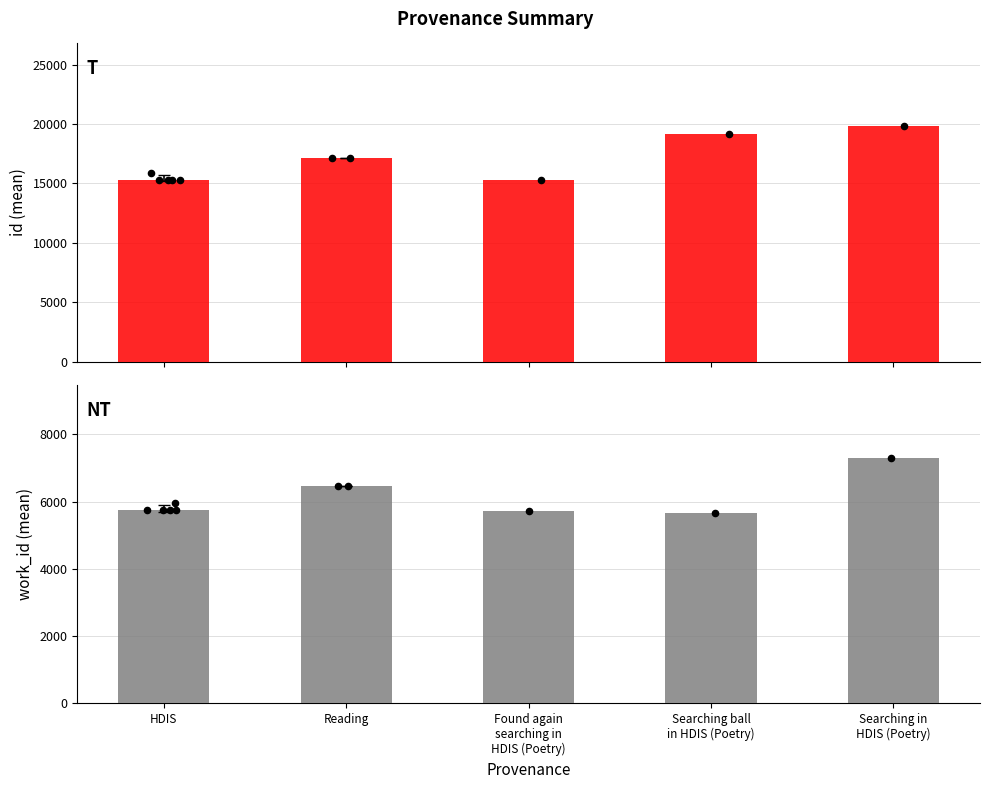

Which series has the largest total across all categories?

id